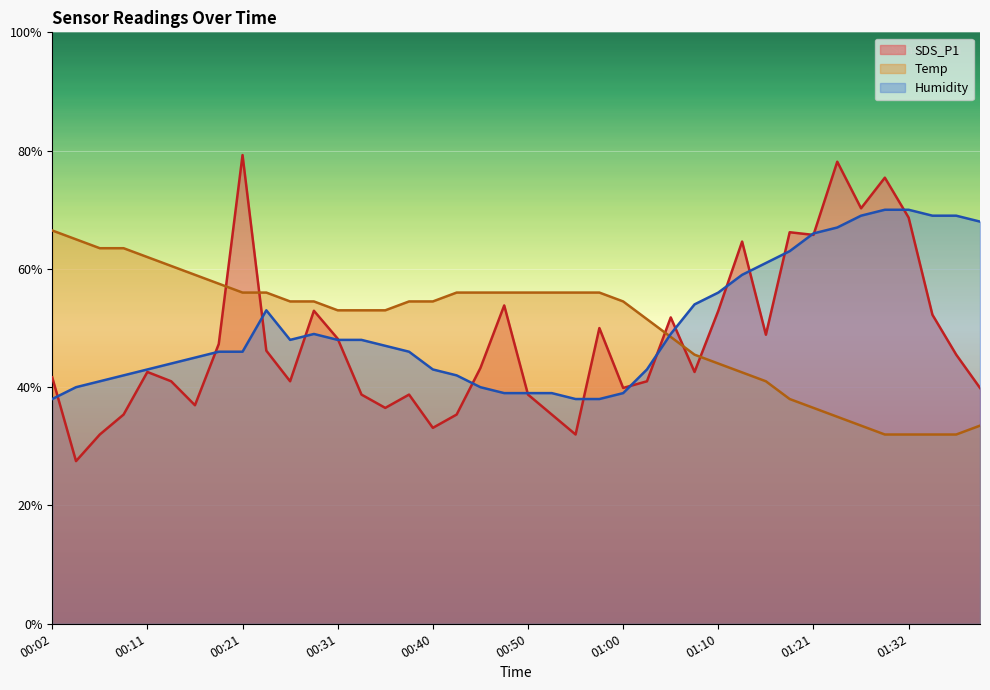

Which label corresponds to the smallest value in the chart?

00:04